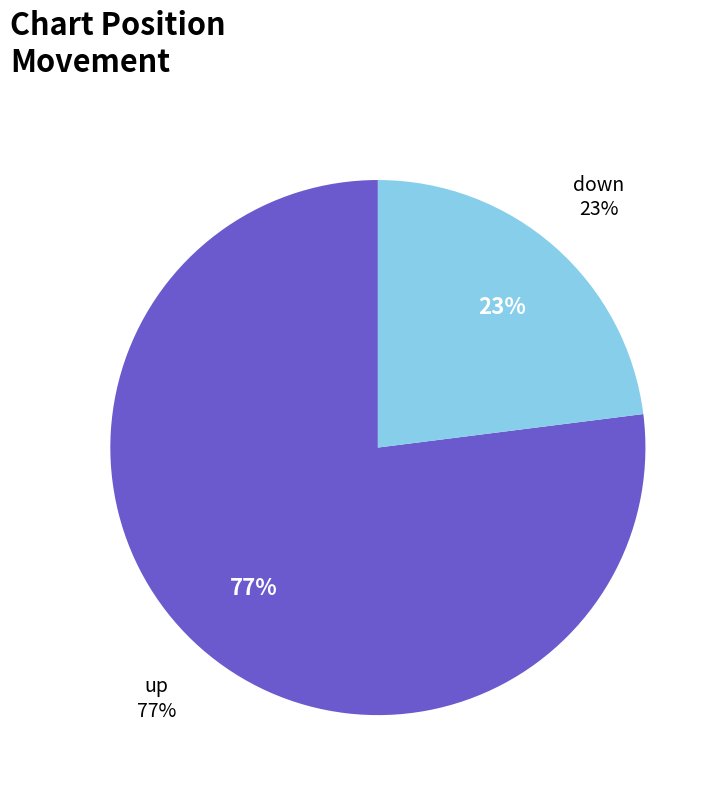

Does up represent more than half of the total?

Yes